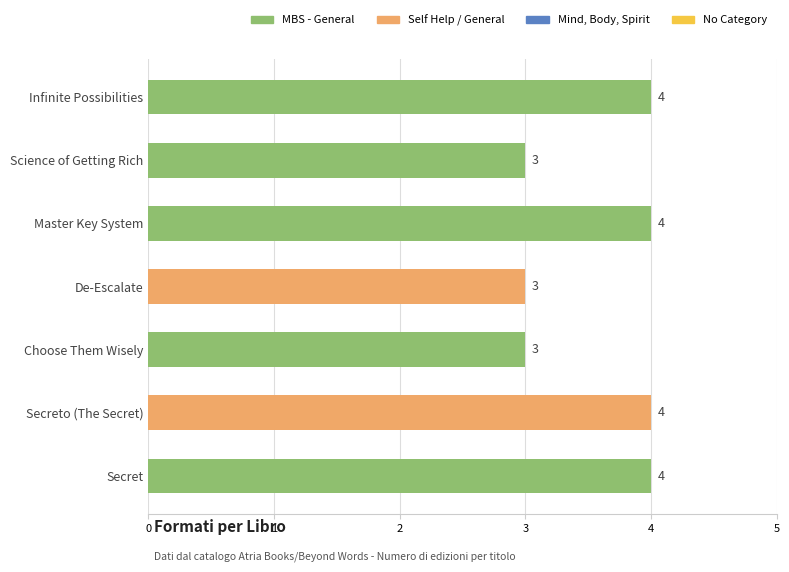

Count the values in the range 3 to 4.

7